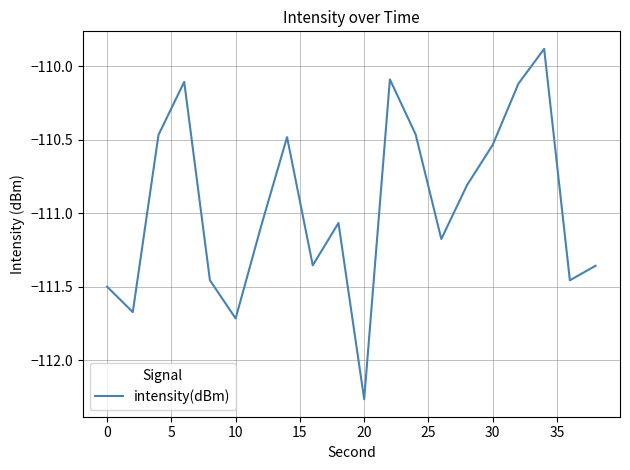

What is the difference between the maximum and minimum values?

2.4